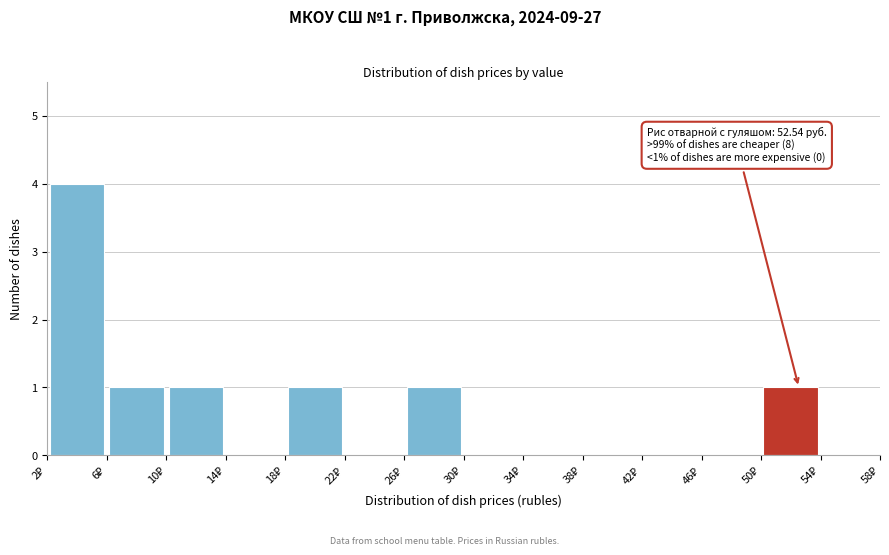

Over which range of the x-axis is the bar tallest?

2 to 6